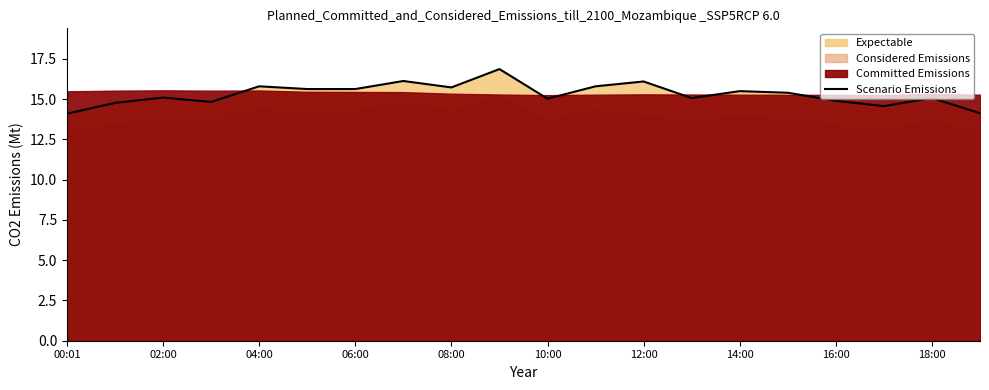

What position from the left is 06:00?

7